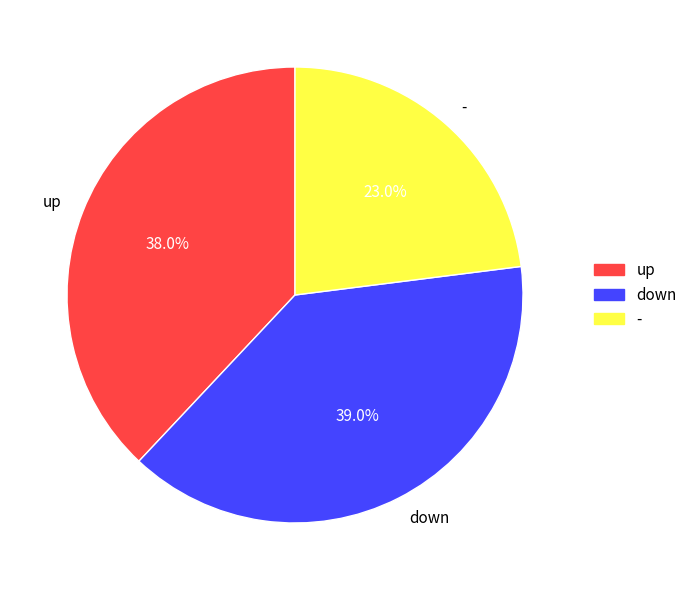

Which has a higher value, - or up?

up